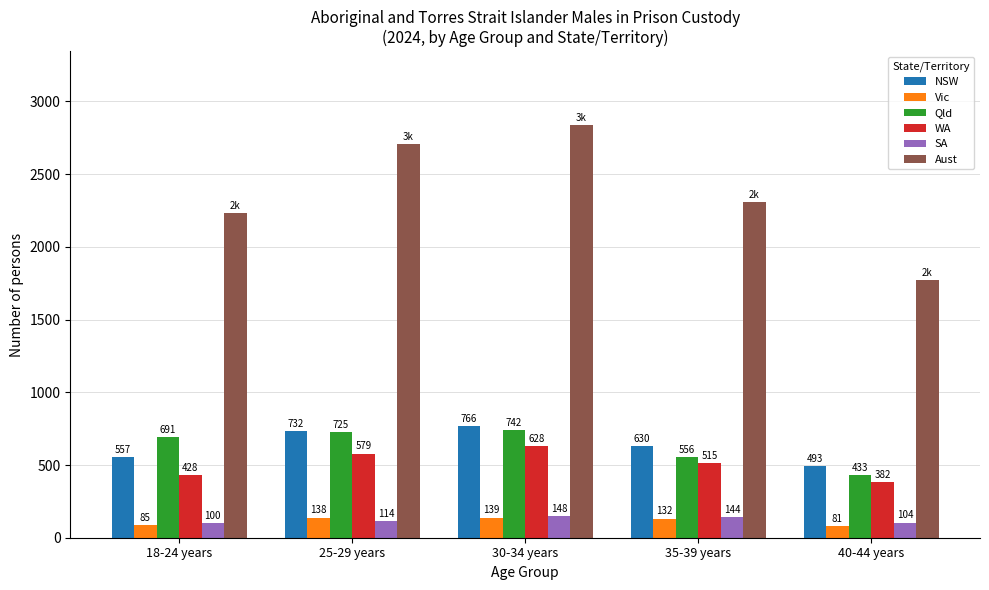

How many data points in WA are less than 515?

2